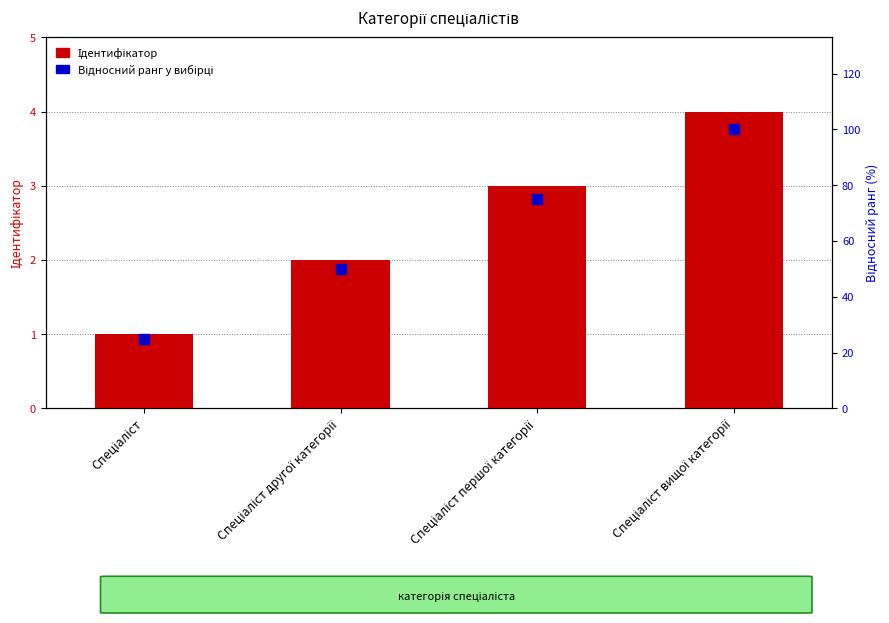

What are all the series names shown in the legend?

Ідентифікатор, Відносний ранг у вибірці